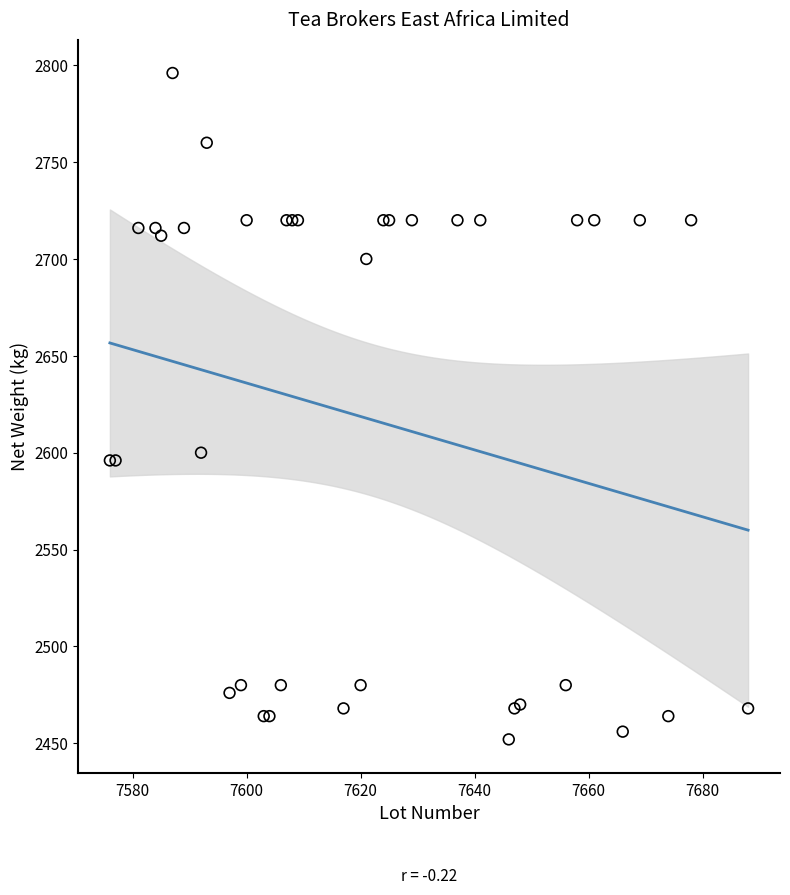

What Y value in the scatter plot is closest to 2624?

2600